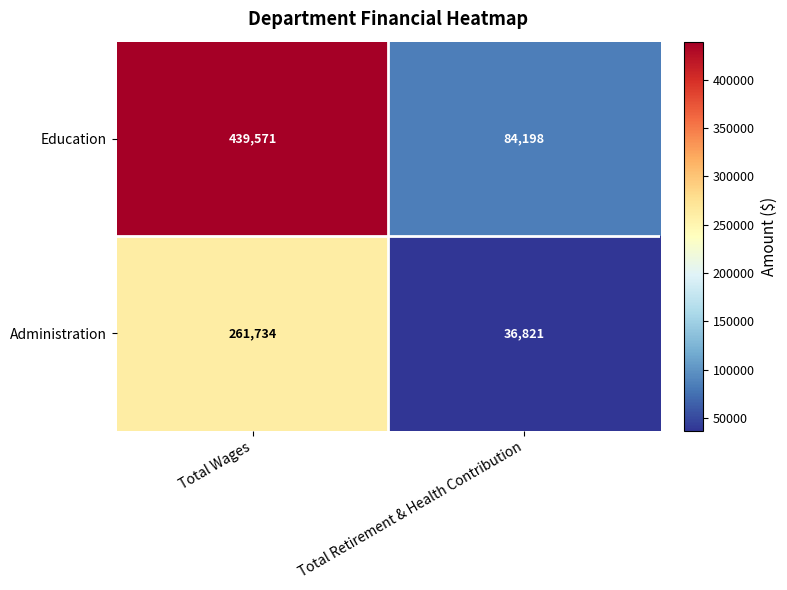

The value of Education at Total Wages is 748761. True or false?

False